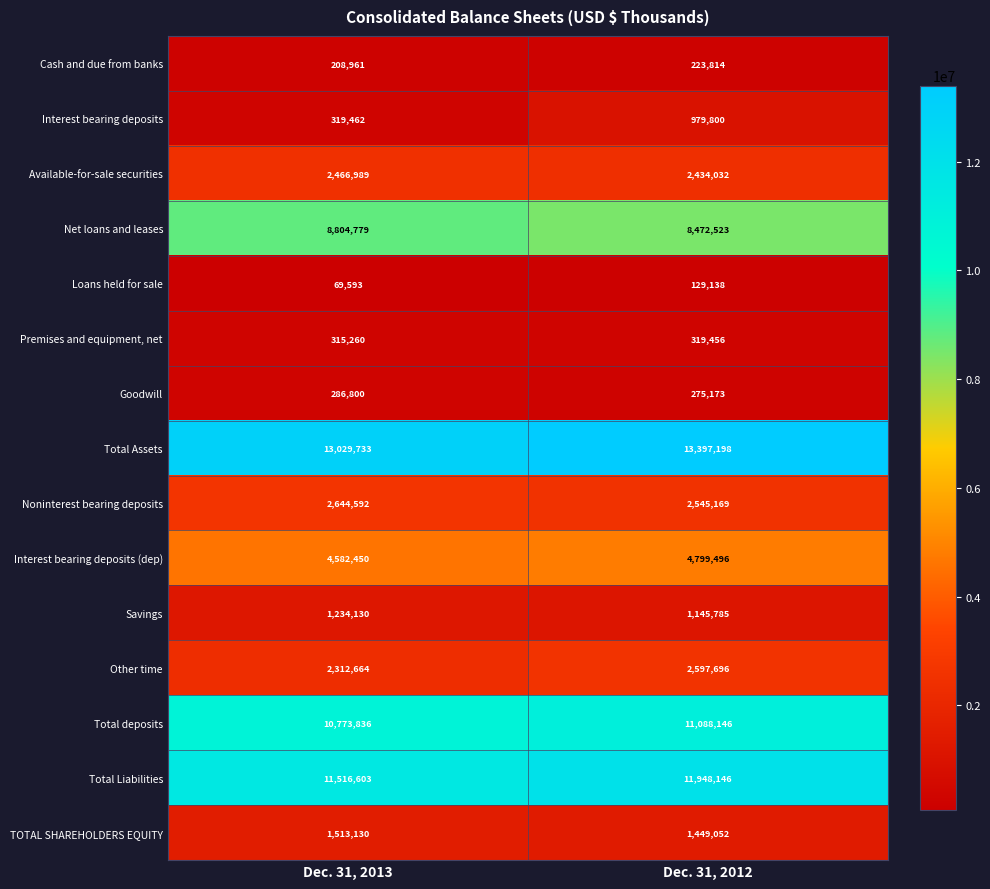

Which series changed the most between Dec. 31, 2013 and Dec. 31, 2012?

Interest bearing deposits